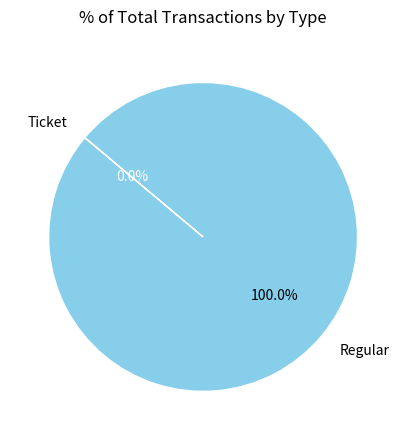

To the nearest percent, what is the difference between the Regular and Ticket slice percentages?

100%